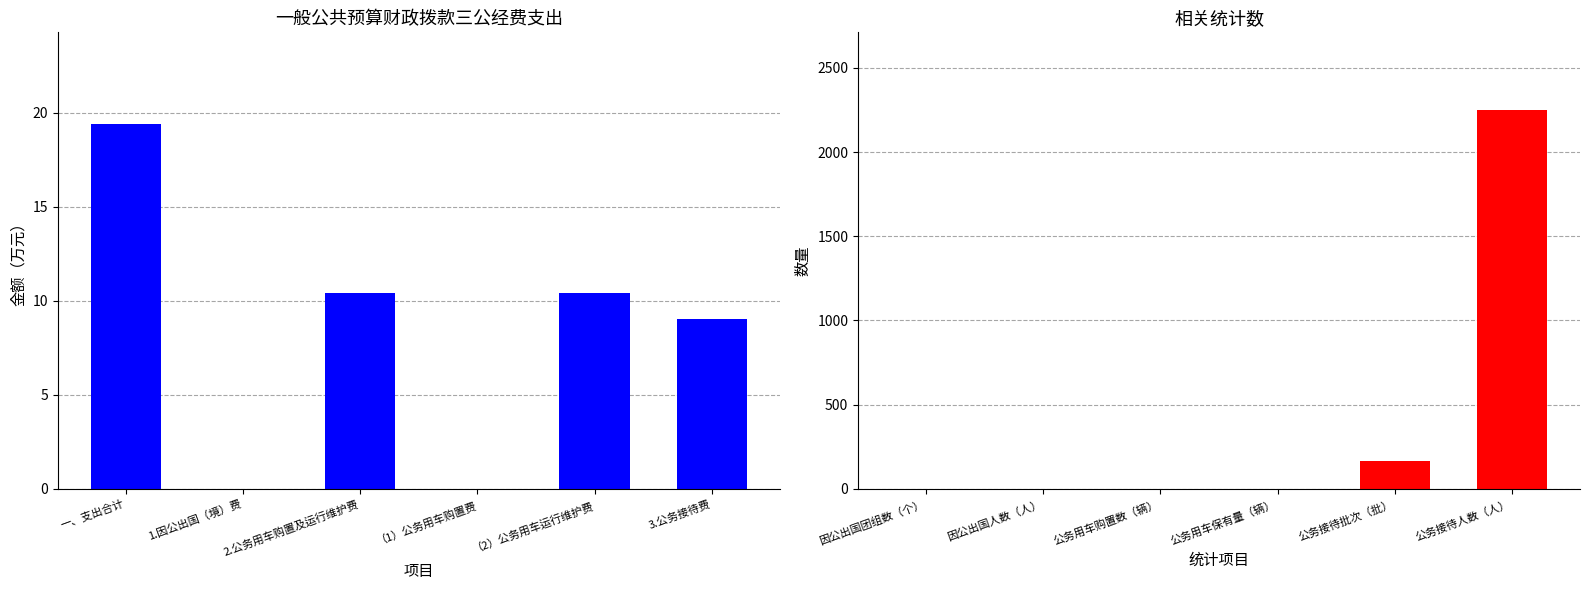

What is the sum of all 支出决算数（万元） values?

49.2